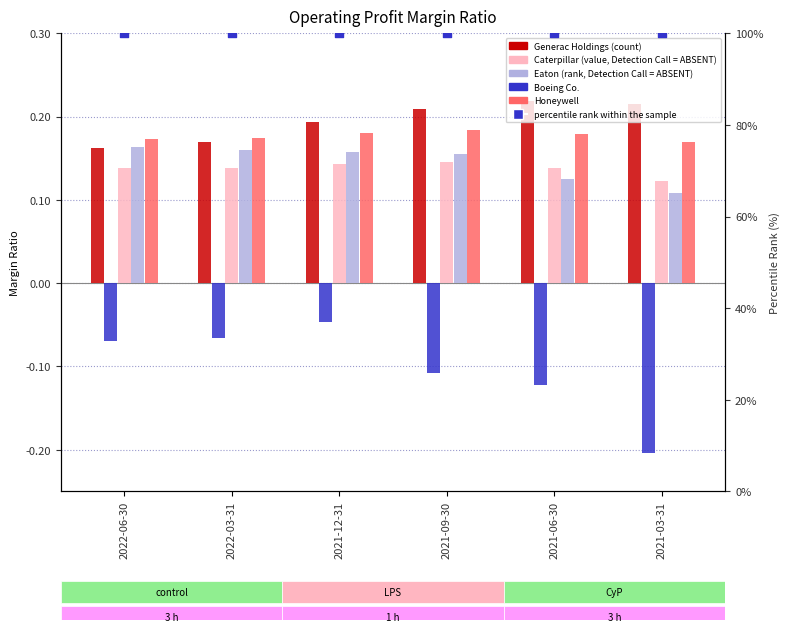

At how many categories does at least one series exceed 52?

6